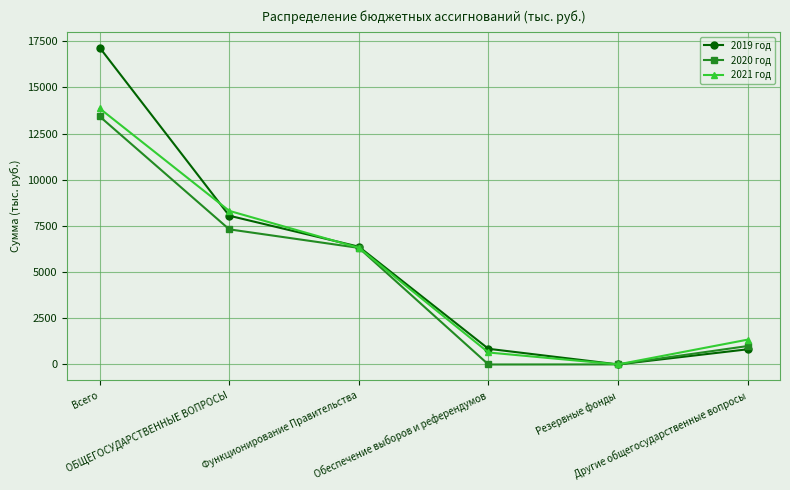

Which series has the largest range (max minus min)?

2019 год